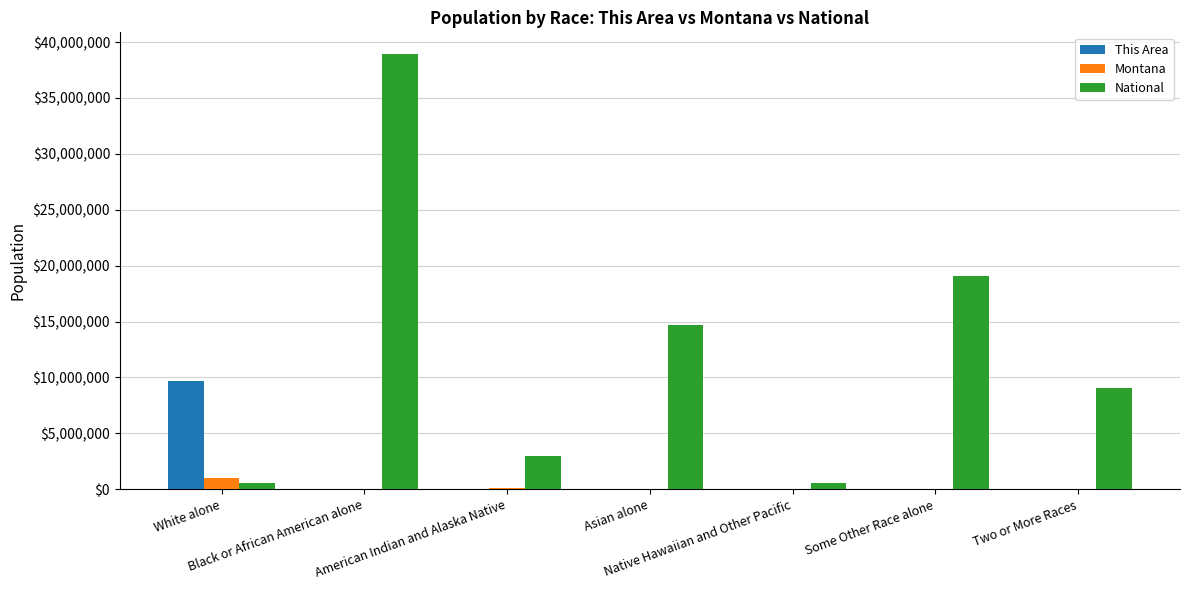

What is the maximum value for This Area?

9677884